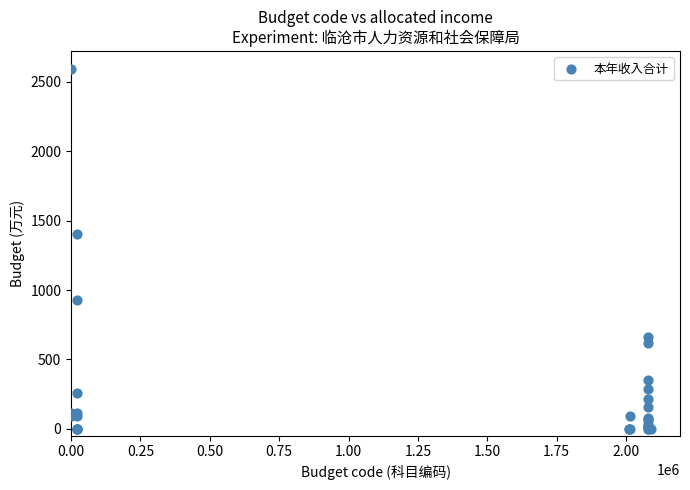

What Y value in the scatter plot is closest to 1296?

1407.5